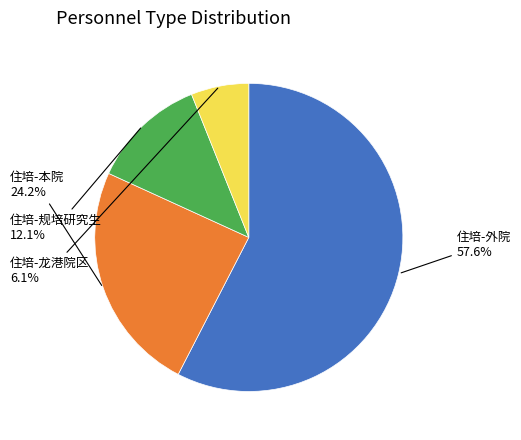

What is the smallest slice in the pie chart?

住培-龙港院区